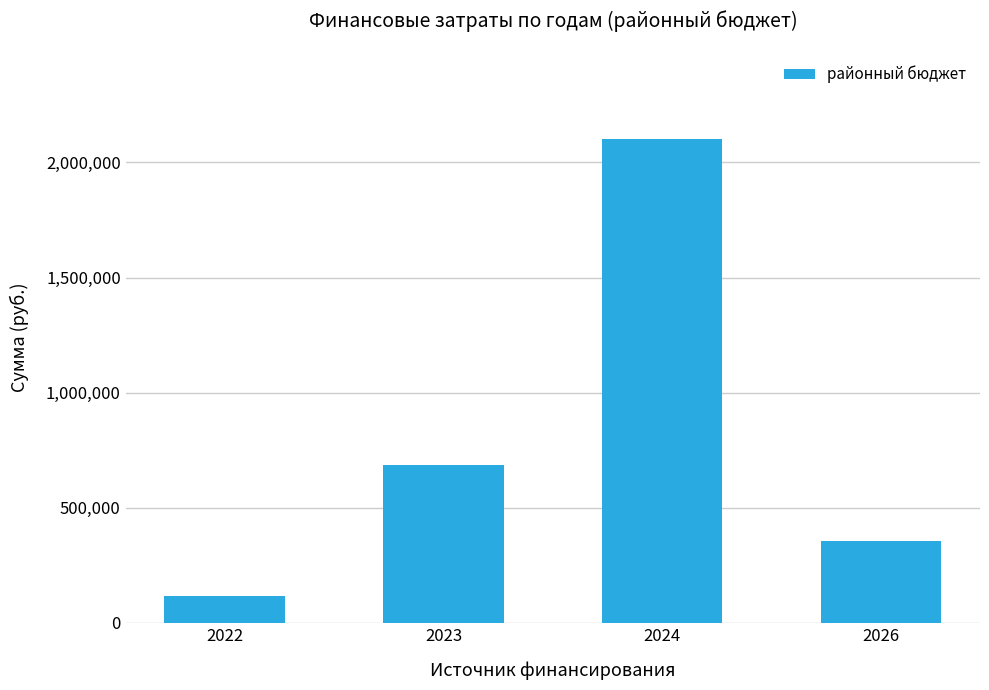

What is the greatest value displayed?

2101998.2